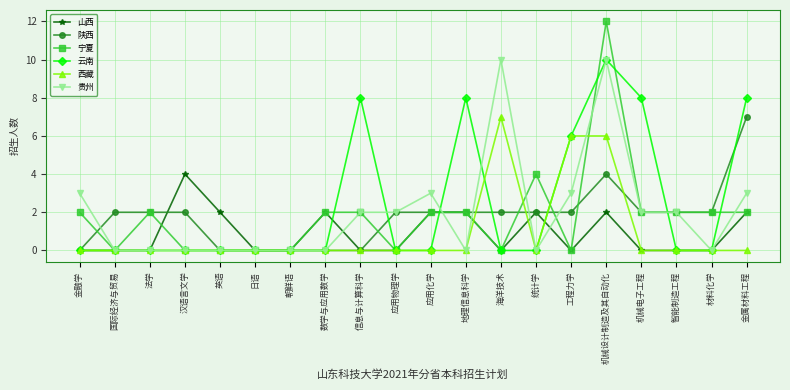

True or false: 贵州 has more than 1 interior local peaks.

True